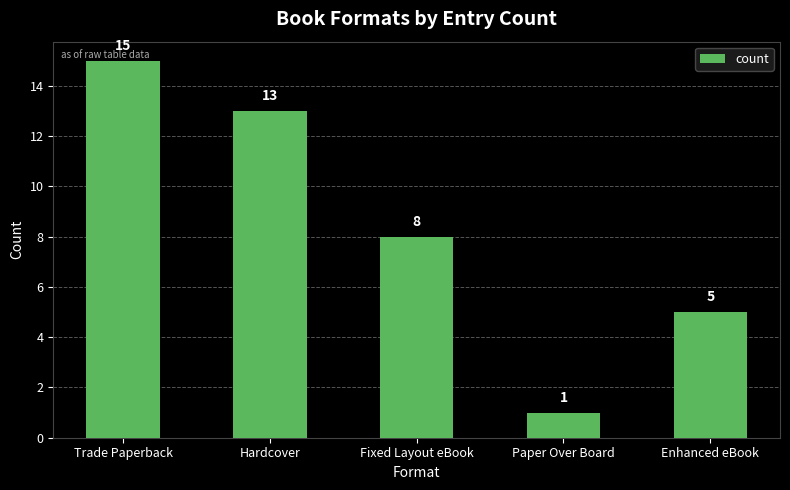

Rank the categories by value from highest to lowest.

Trade Paperback, Hardcover, Fixed Layout eBook, Enhanced eBook, Paper Over Board